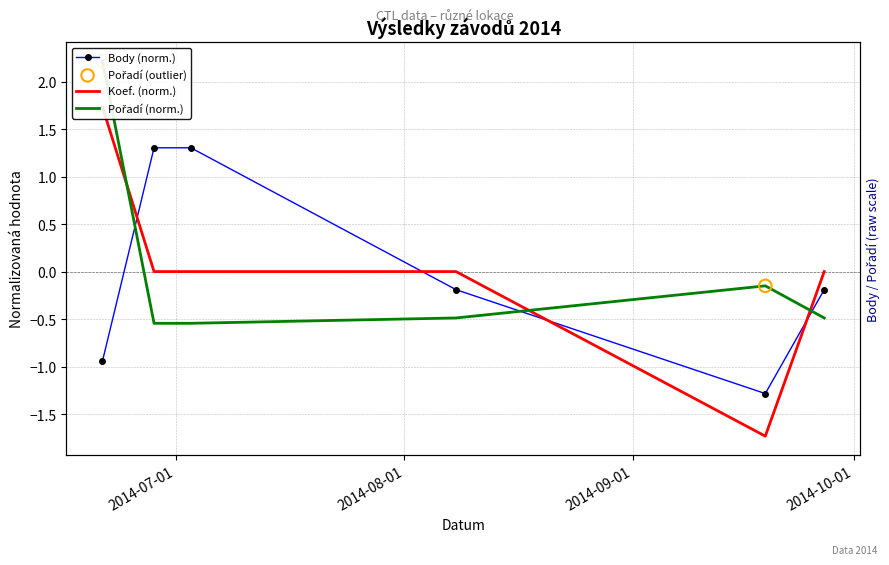

Which series reaches the maximum Y coordinate?

Pořadí